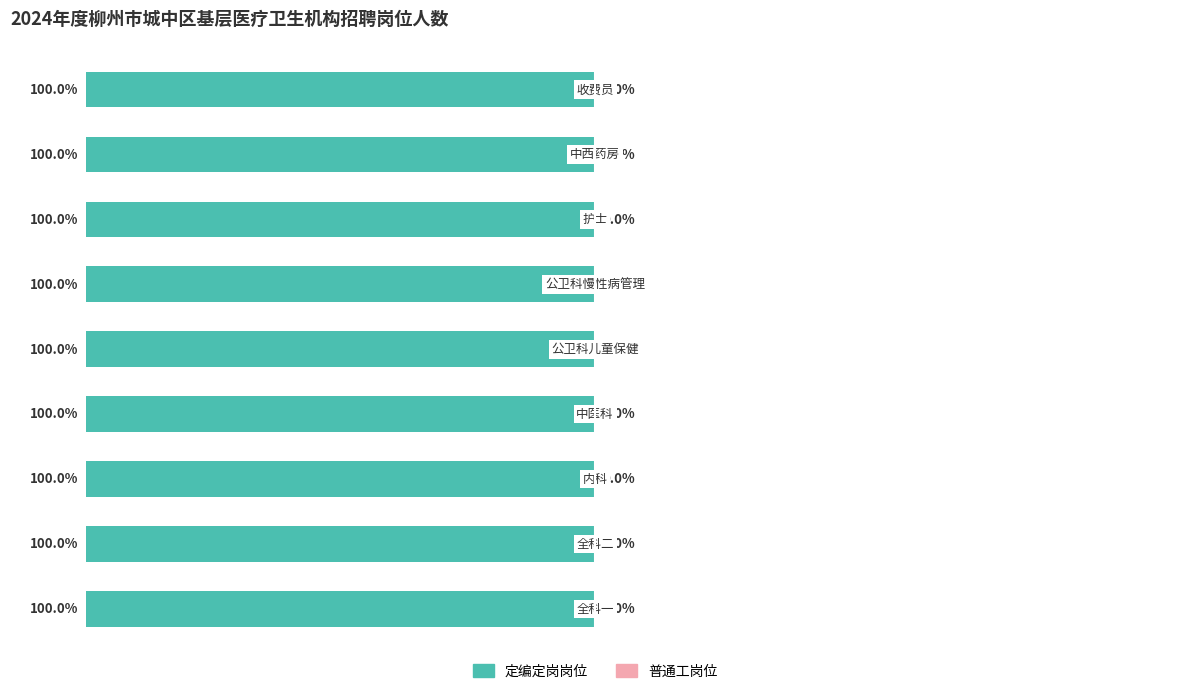

Does the chart contain any negative values?

No